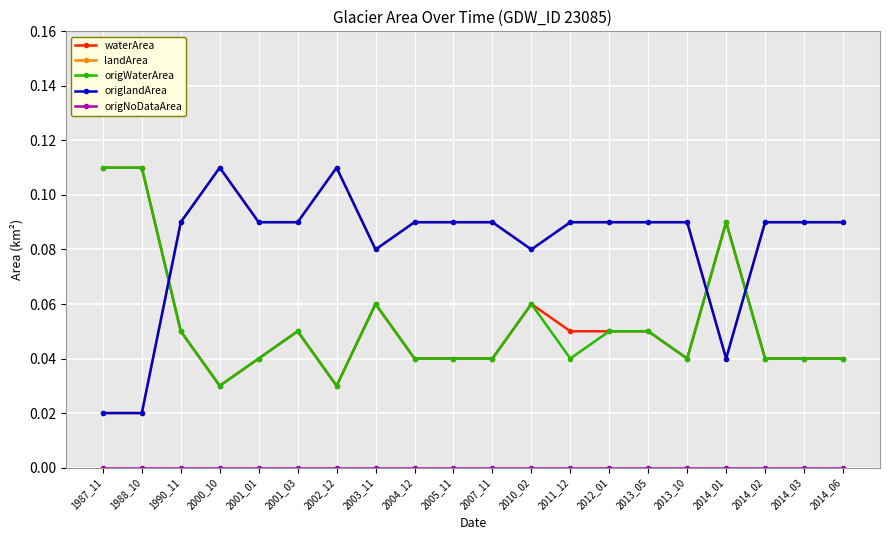

Rank the categories by waterArea value from lowest to highest.

2000_10, 2002_12, 2001_01, 2004_12, 2005_11, 2007_11, 2013_10, 2014_02, 2014_03, 2014_06, 1990_11, 2001_03, 2011_12, 2012_01, 2013_05, 2003_11, 2010_02, 2014_01, 1987_11, 1988_10